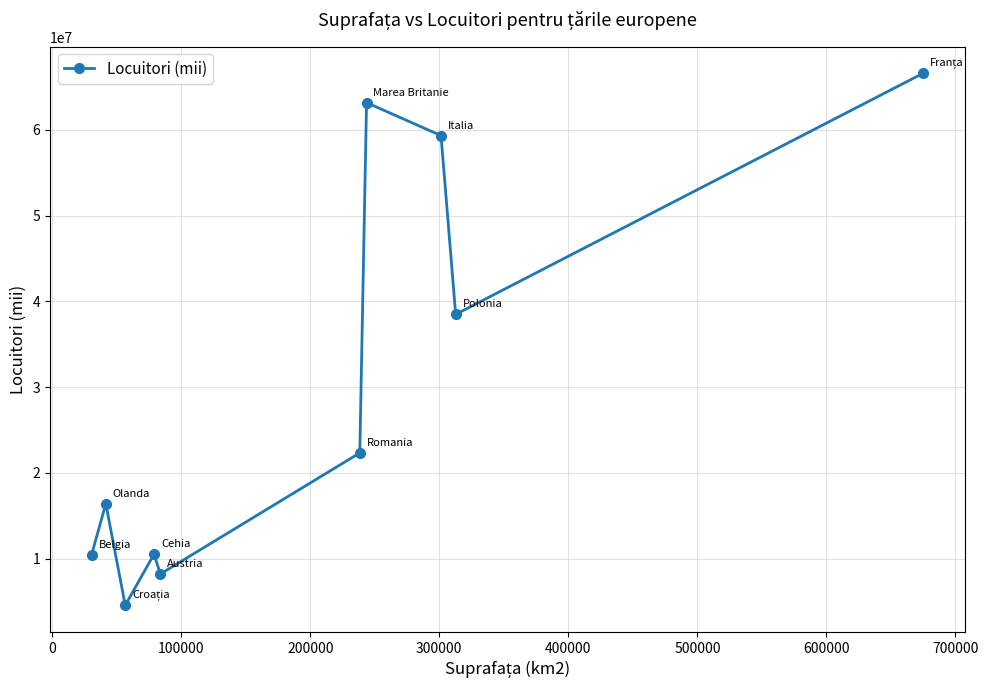

What is the value of the 3rd point from the left?

4551000